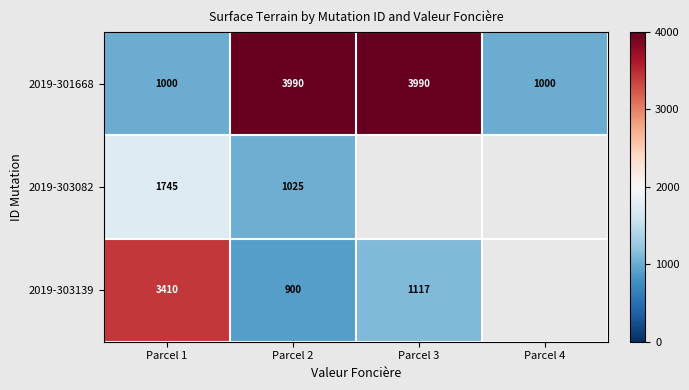

What value does the 2019-301668 series have at Parcel 4, to the nearest 50?

1000